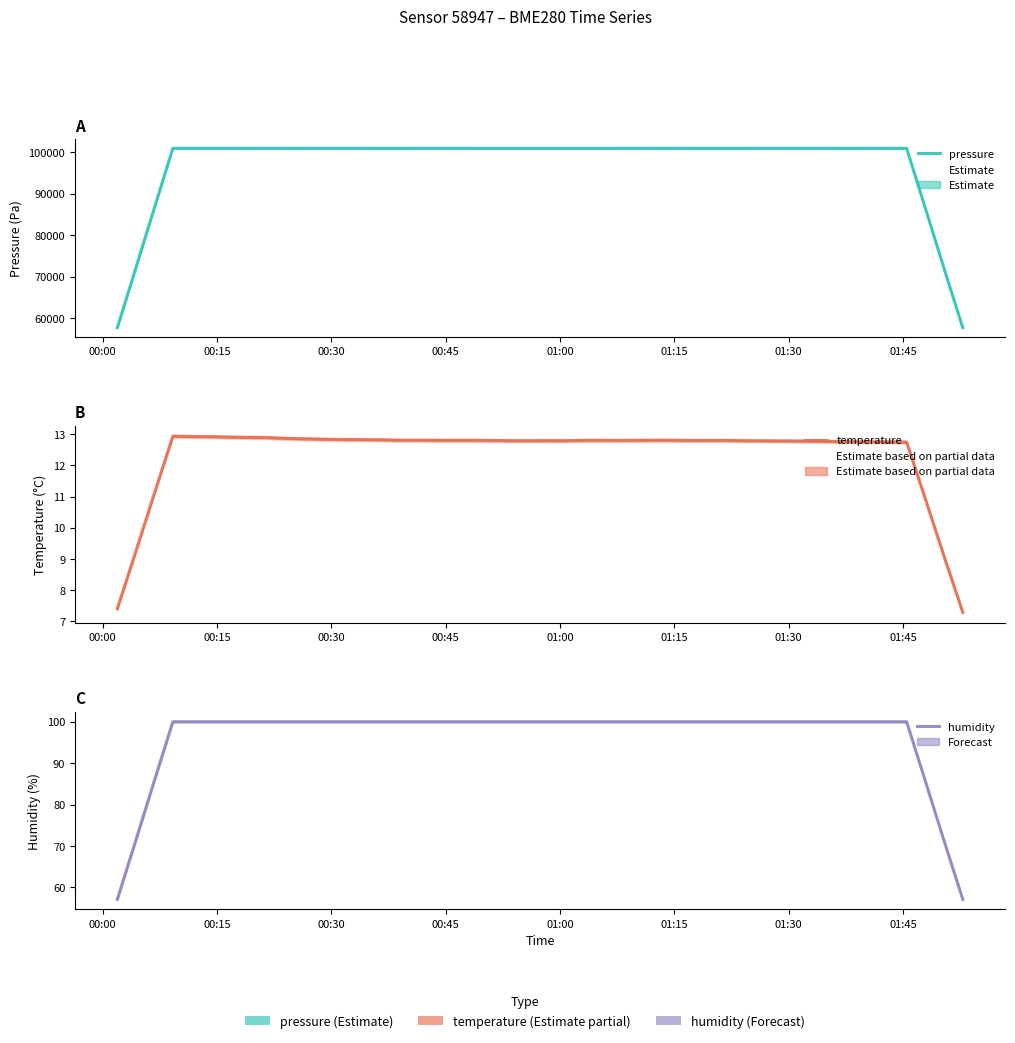

At how many categories does at least one series exceed 37621?

40